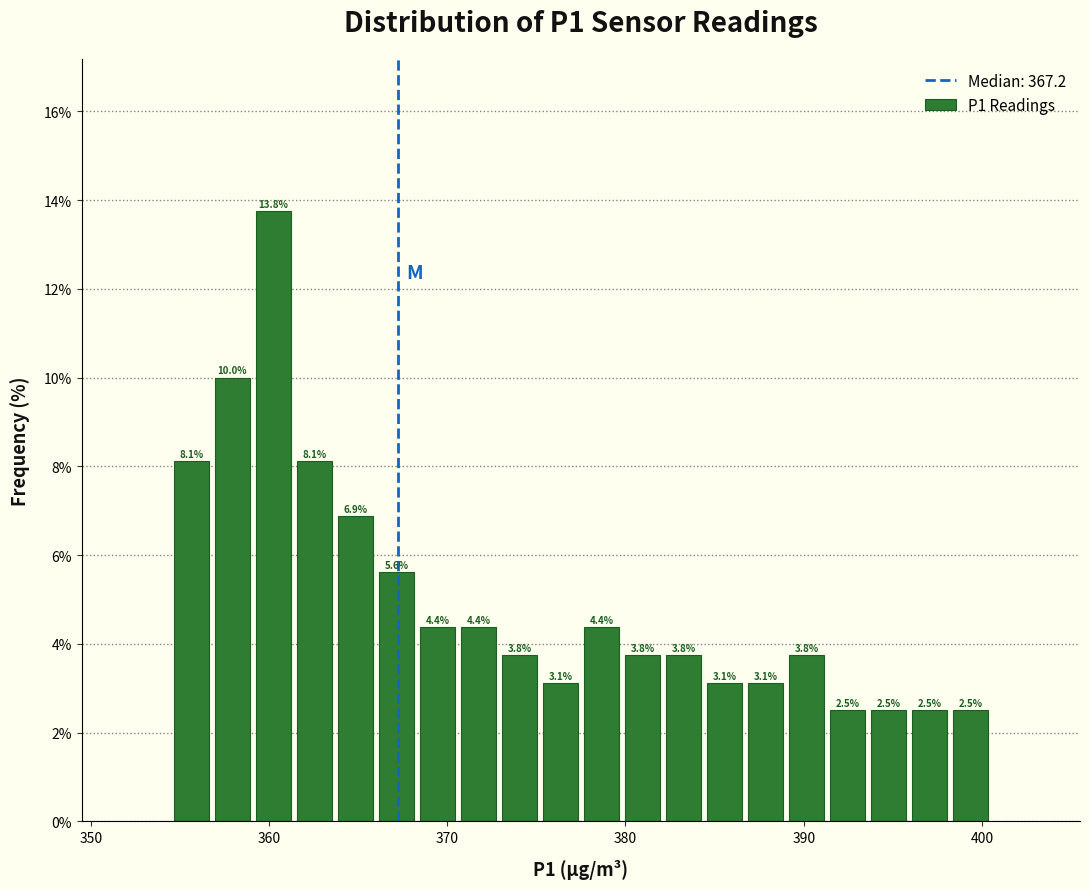

Around what value on the x-axis is the tallest bar? Give the approximate position of its centre, as read against the axis.

360